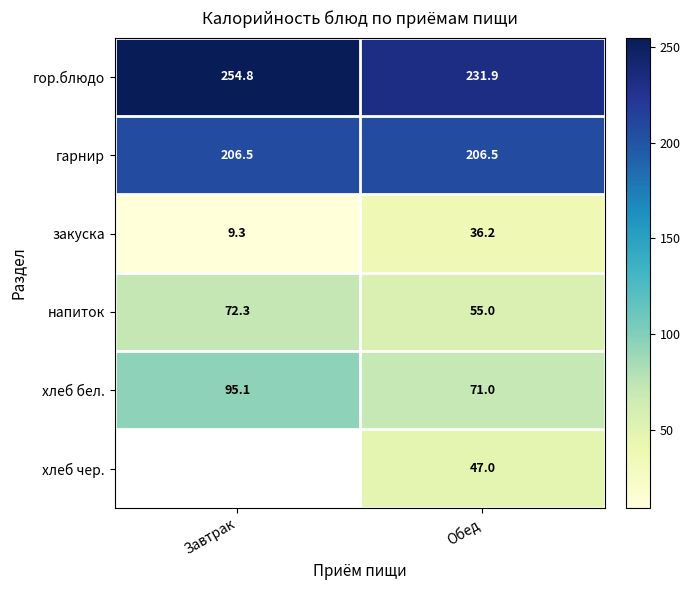

What is the difference between the maximum and minimum values in the гор.блюдо series?

22.9